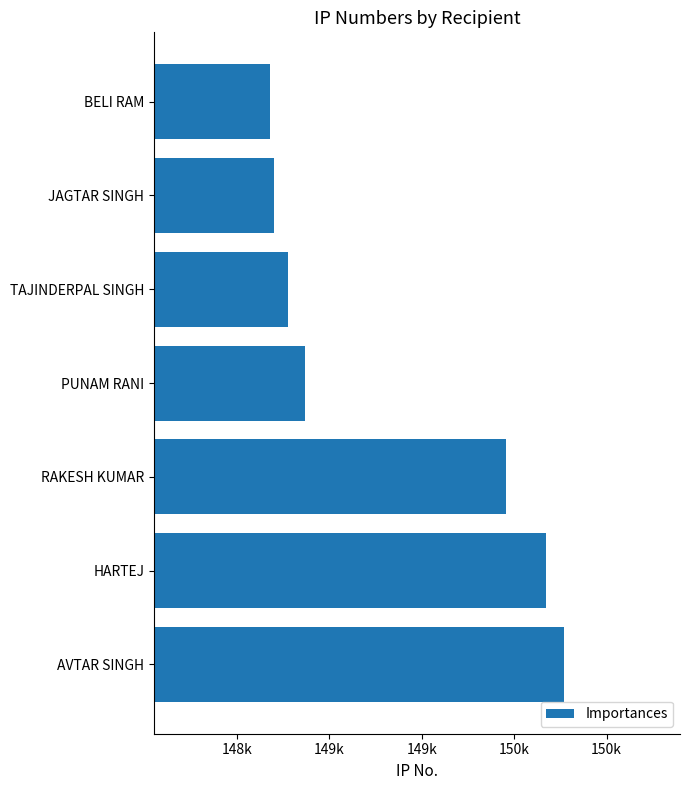

Rank the categories by value from highest to lowest.

AVTAR SINGH, HARTEJ, RAKESH KUMAR, PUNAM RANI, TAJINDERPAL SINGH, JAGTAR SINGH, BELI RAM